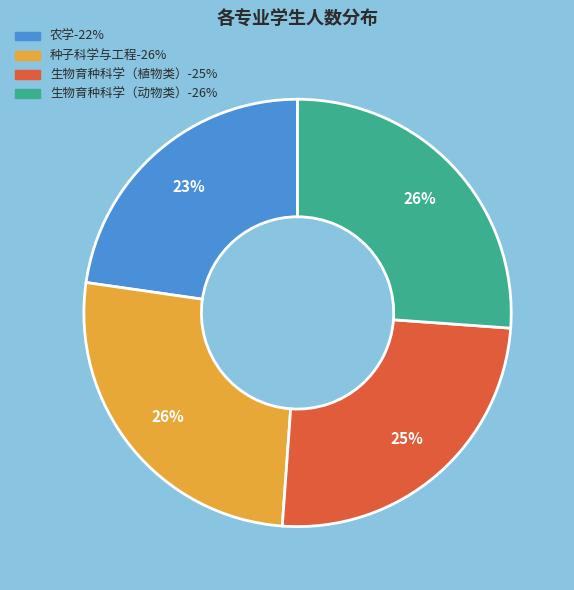

The 生物育种科学（植物类） slice represents 38% of the pie. True or false?

False